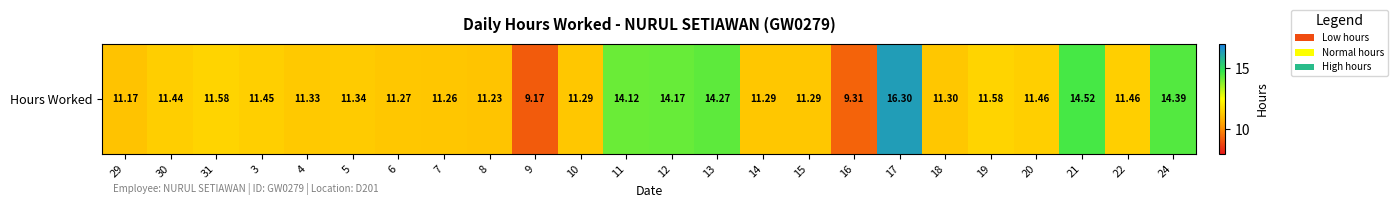

List the labels in order of value, smallest first.

9, 16, 29, 8, 7, 6, 10, 14, 15, 18, 4, 5, 30, 3, 20, 22, 31, 19, 11, 12, 13, 24, 21, 17